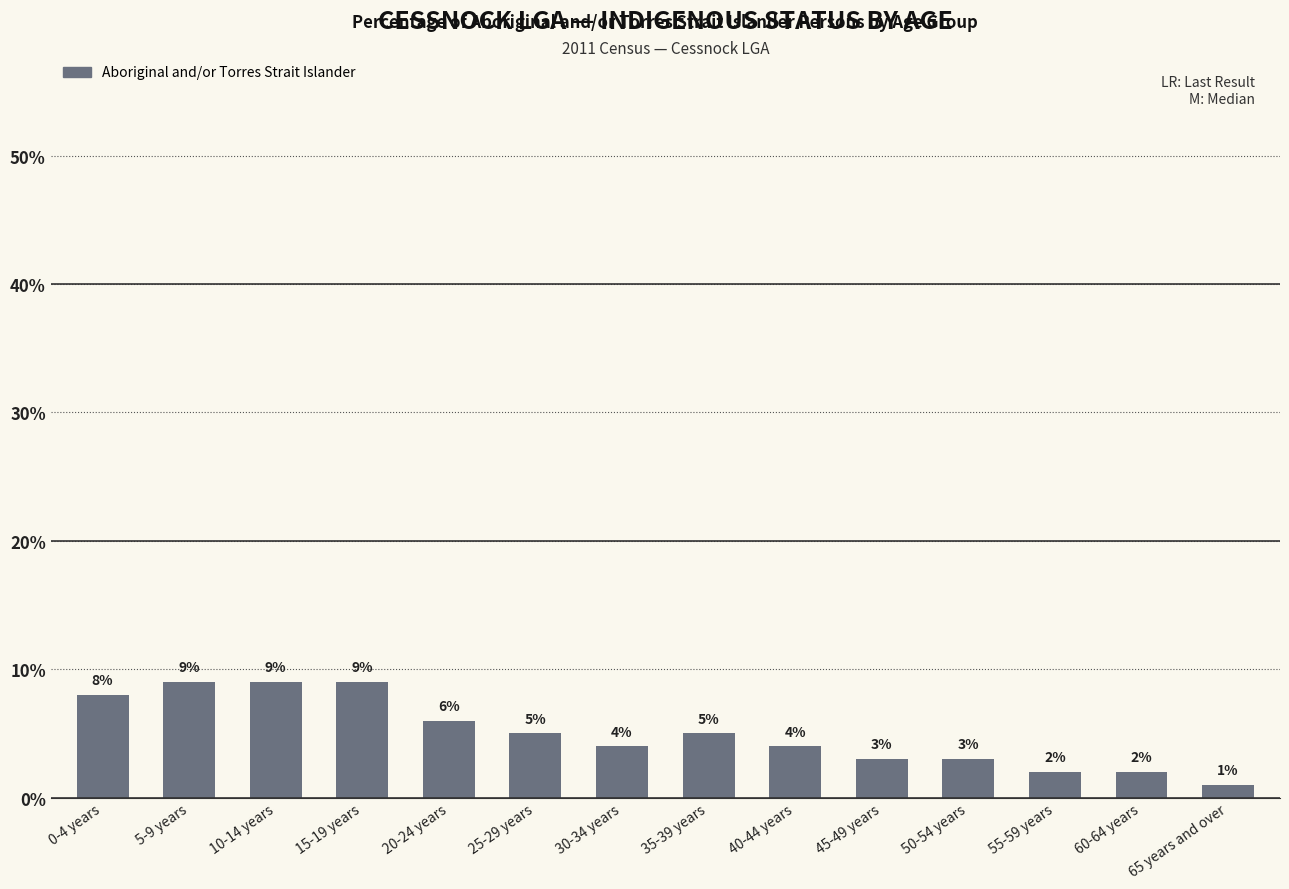

What is the value of the 8th bar from the left?

5